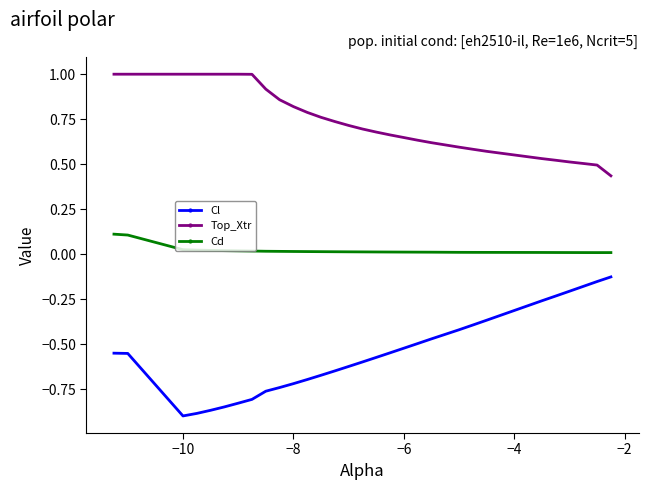

List the series in order of their peak value, lowest first.

Cl, Cd, Top_Xtr